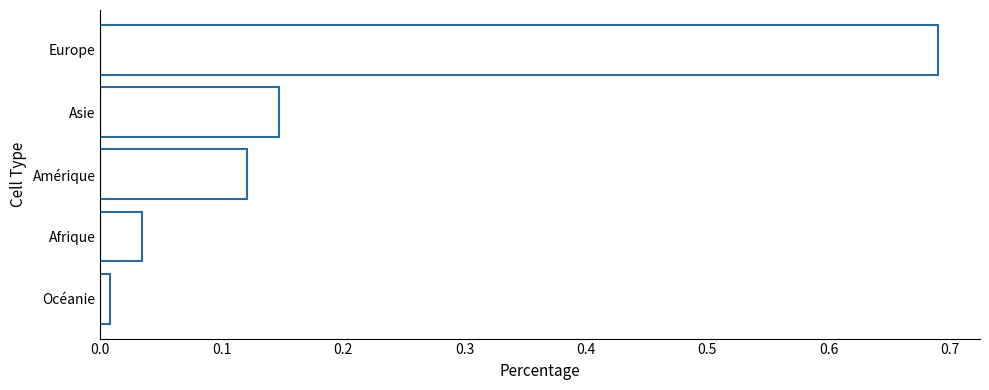

Rank the categories by value from highest to lowest.

Europe, Asie, Amérique, Afrique, Océanie